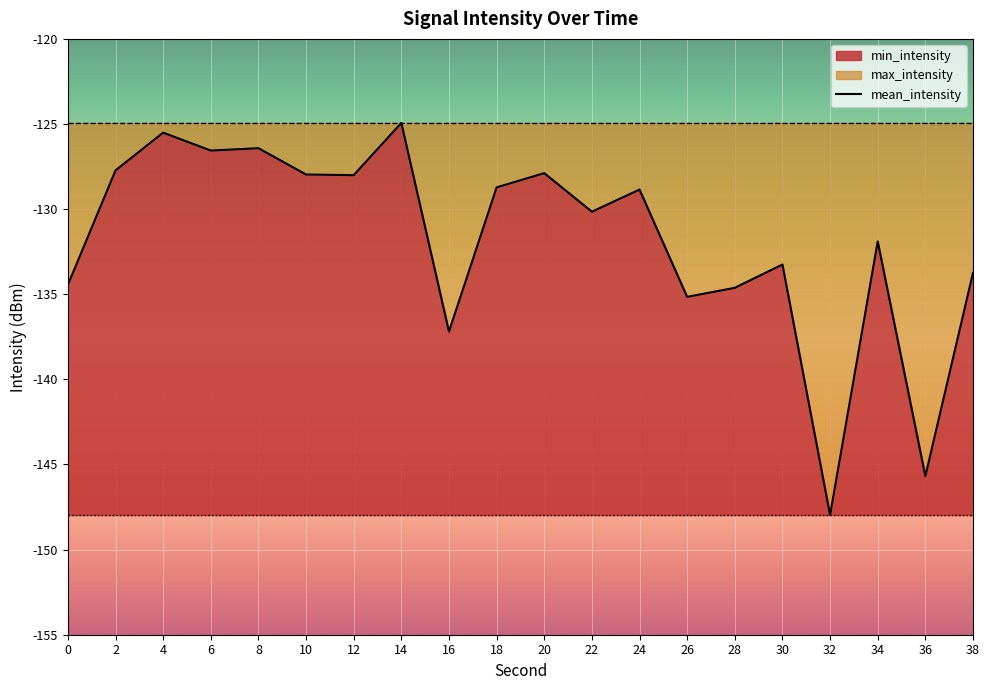

List the labels in order of value, largest first.

14, 4, 8, 6, 2, 20, 10, 12, 18, 24, 22, 34, 30, 38, 0, 28, 26, 16, 36, 32